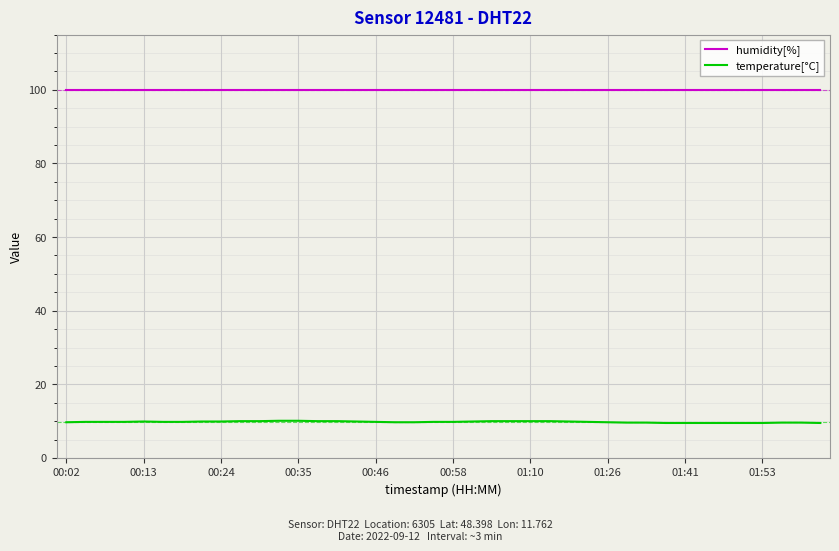

How many temperature[°C] values are between 9 and 10?

38